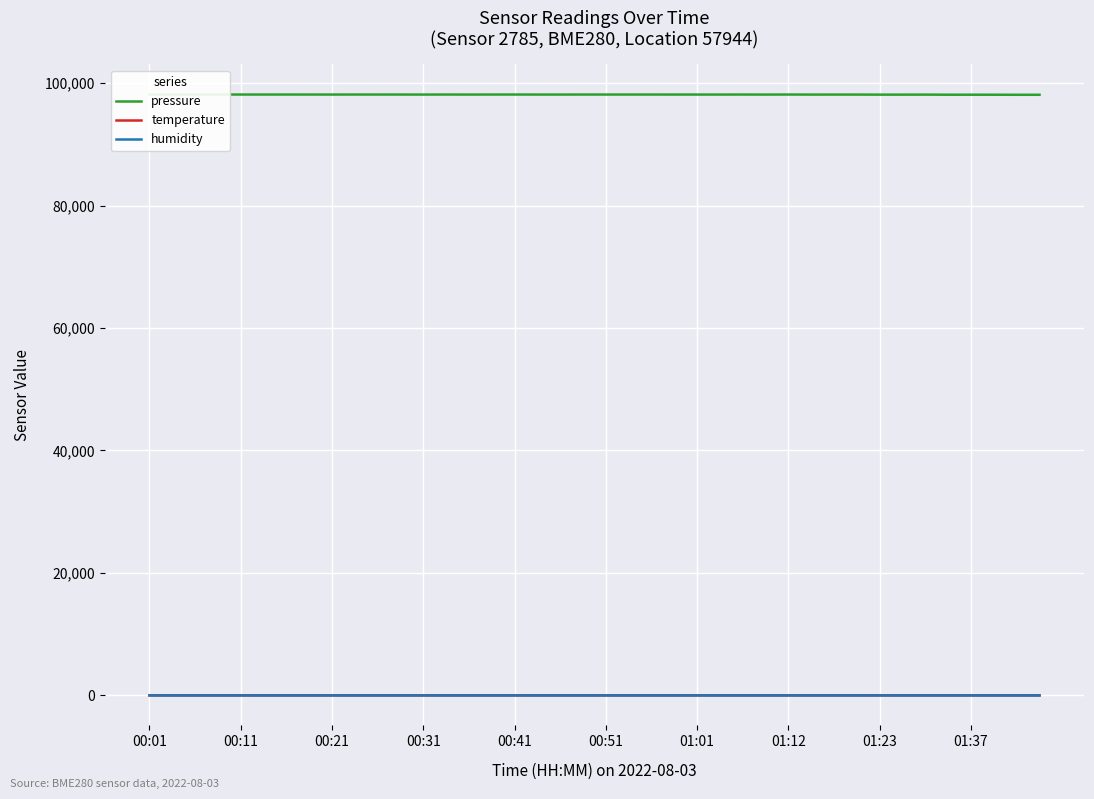

True or false: temperature has a value of 6.2 at 25.

False